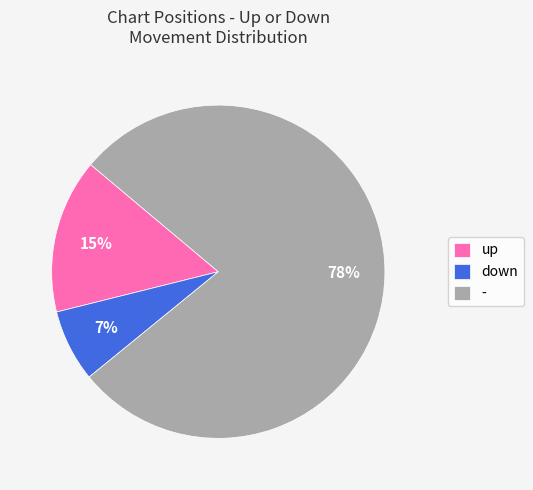

Is the sum of - and down greater than half?

Yes